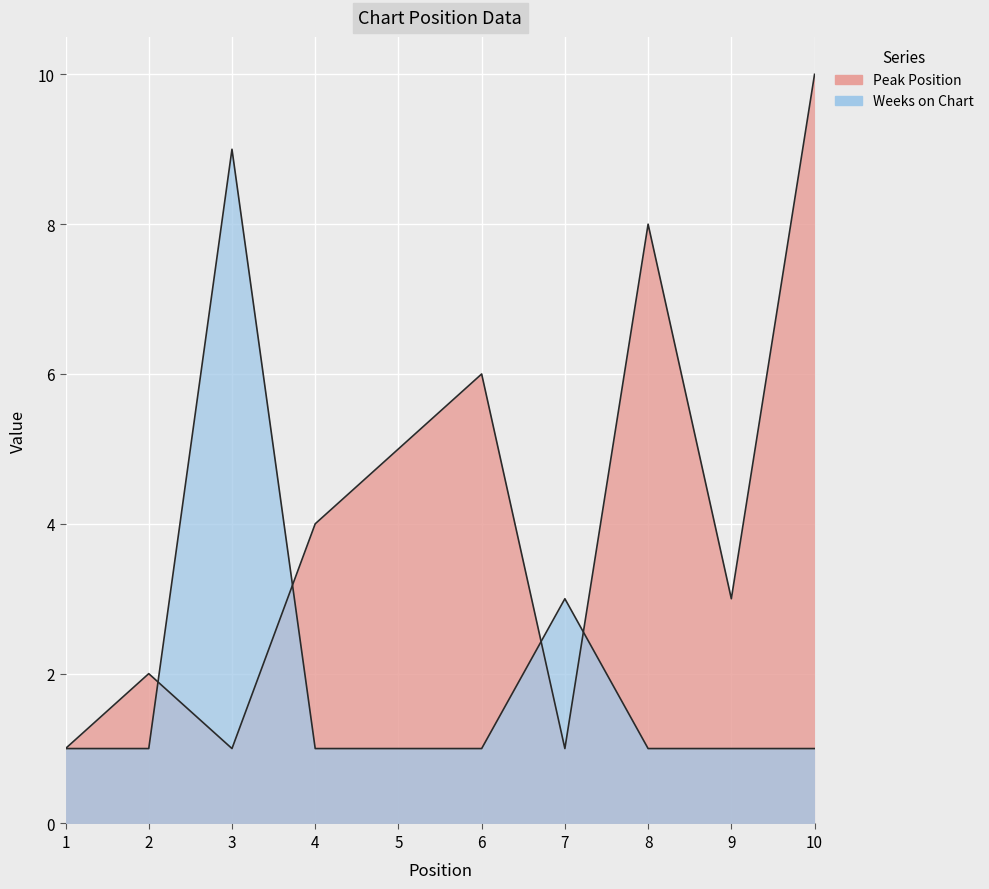

Reading left to right, transcribe all the data shown in this chart.

Peak Position: 1=1	2=2	3=1	4=4	5=5	6=6	7=1	8=8	9=3	10=10
Weeks on Chart: 1=1	2=1	3=9	4=1	5=1	6=1	7=3	8=1	9=1	10=1